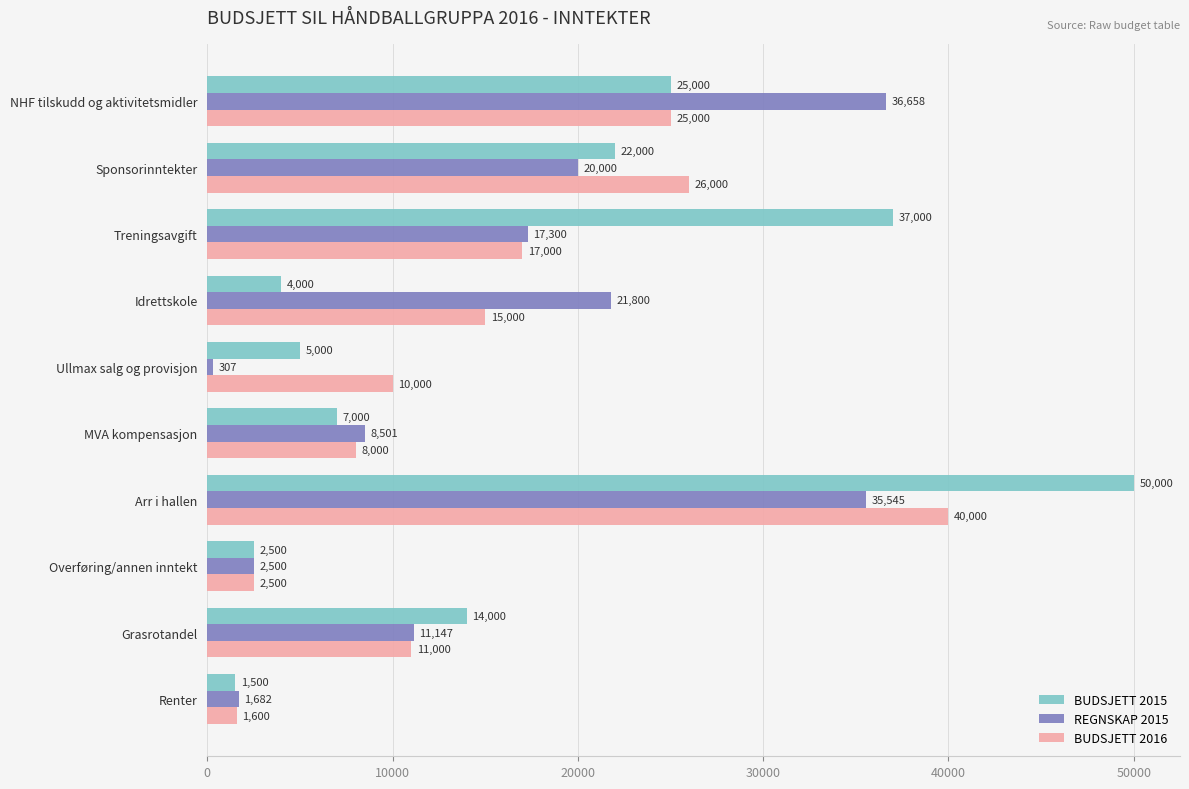

The BUDSJETT 2016 series shows 2500.0 at Overføring/annen inntekt. True or false?

True